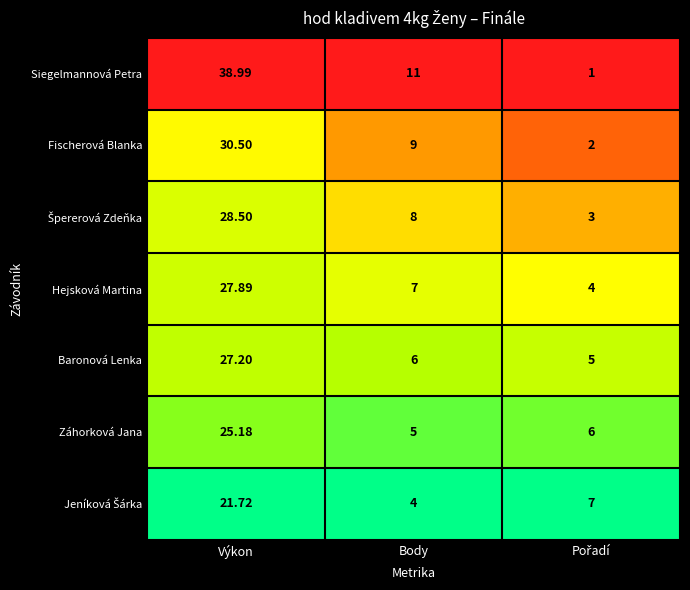

How many data points does each series have?

3